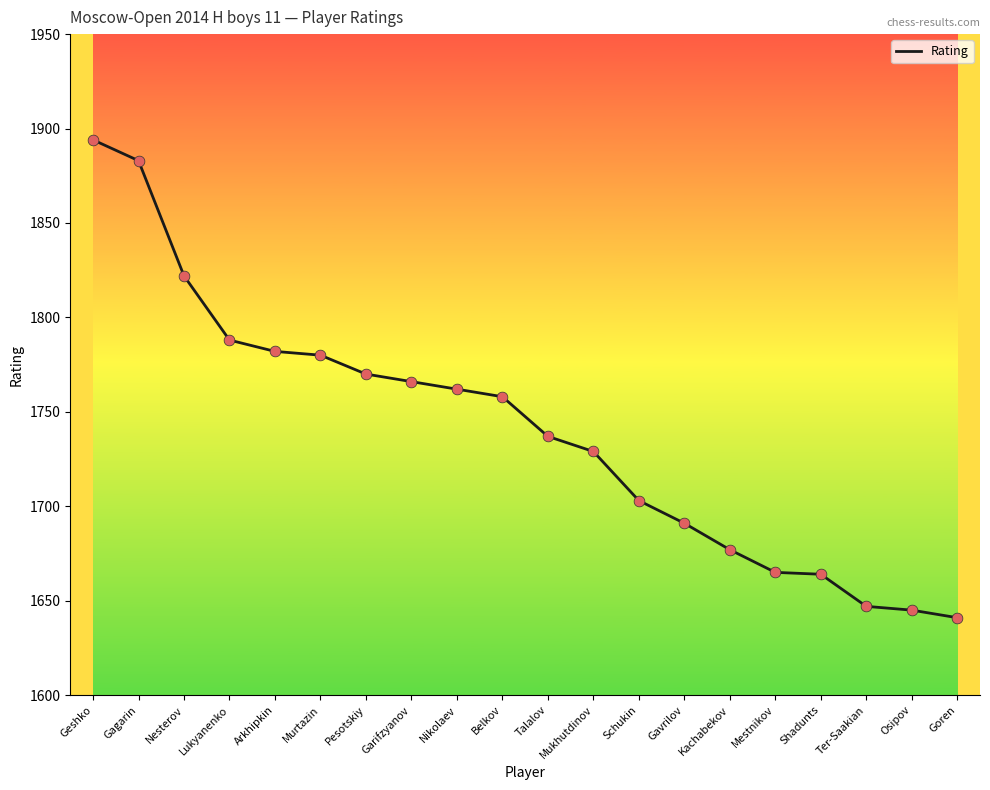

What is the change in value from Pesotskiy to Goren?

-129